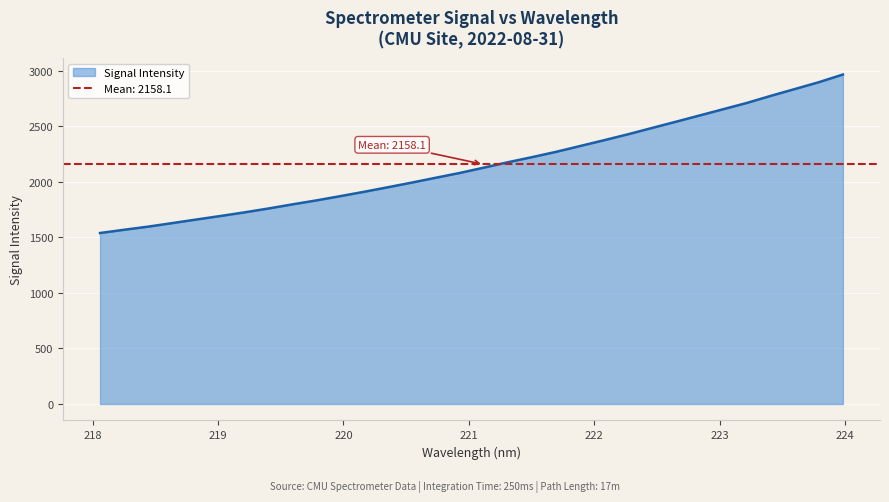

What is the label of the 6th point from the left?

219.0156